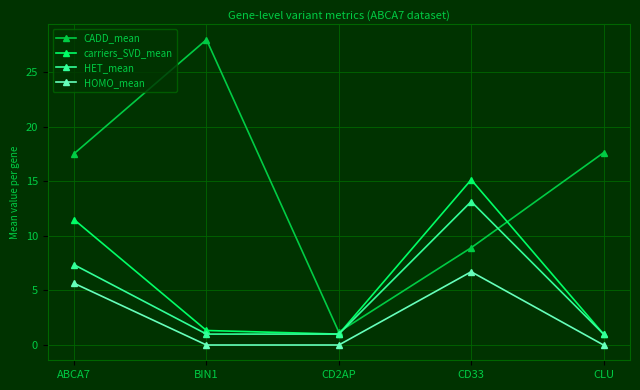

What is the label of the 5th point from the left?

CLU